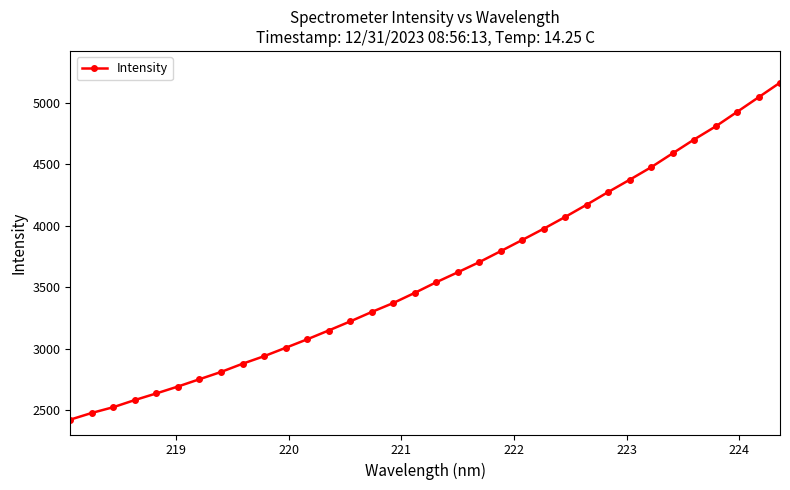

What is the maximum value shown in the chart?

5164.7